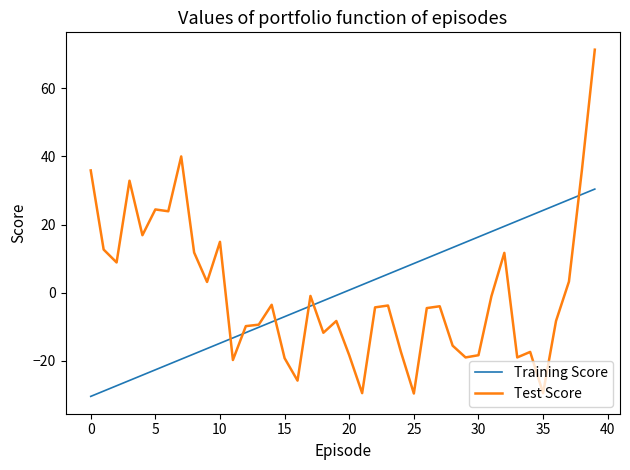

What is the highest value of the Training Score series?

30.4